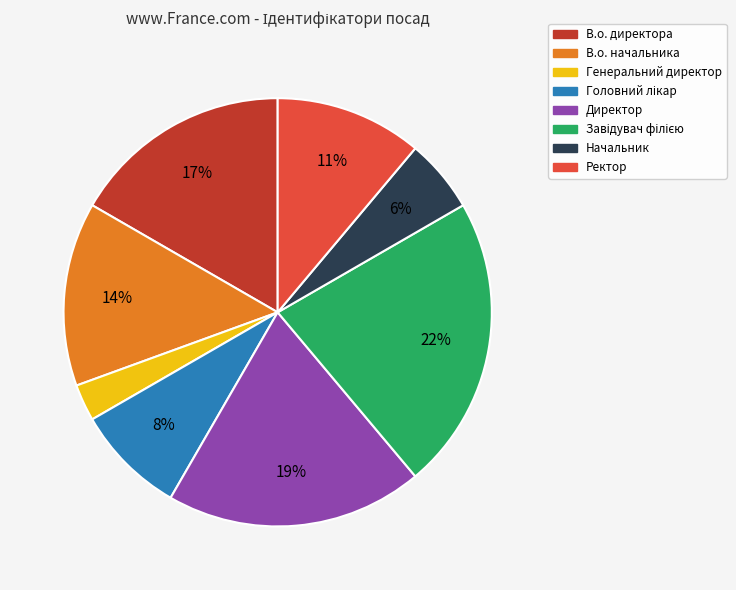

Which slice is the smallest?

Генеральний директор